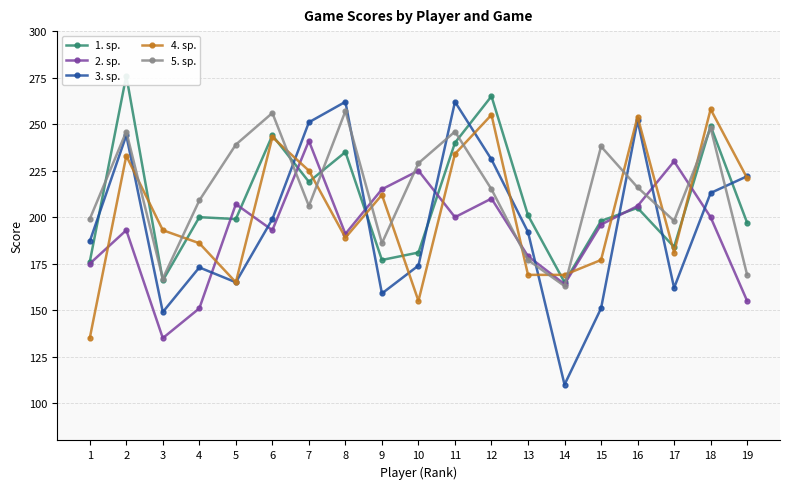

The value of 1. sp. at 16 is 205. True or false?

True